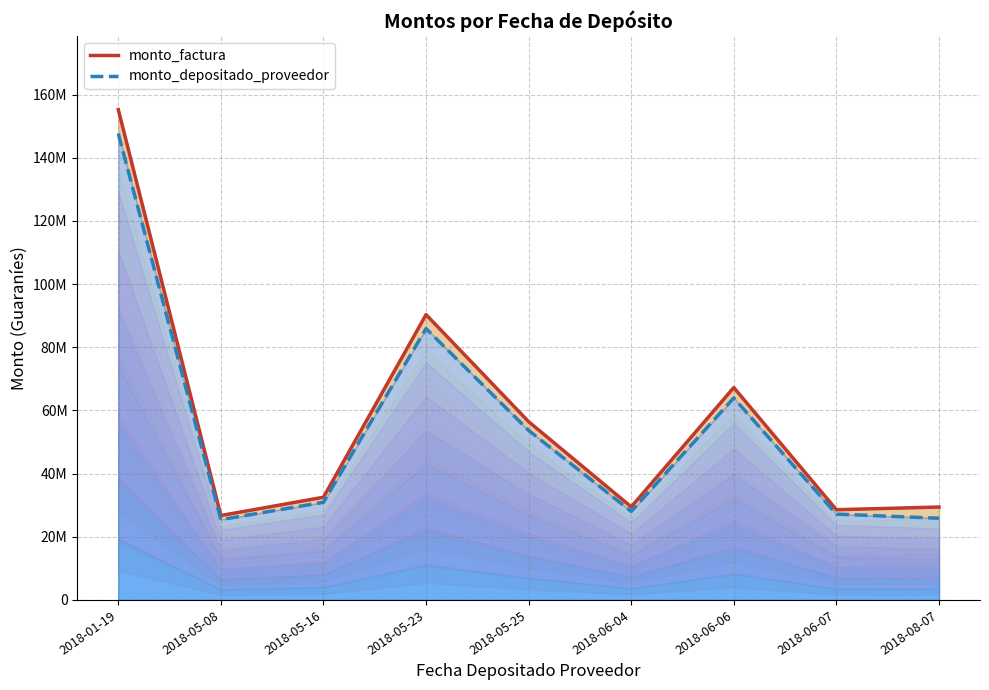

Between 2018-01-19 and 2018-05-25, which series saw the biggest shift?

monto_factura (line)